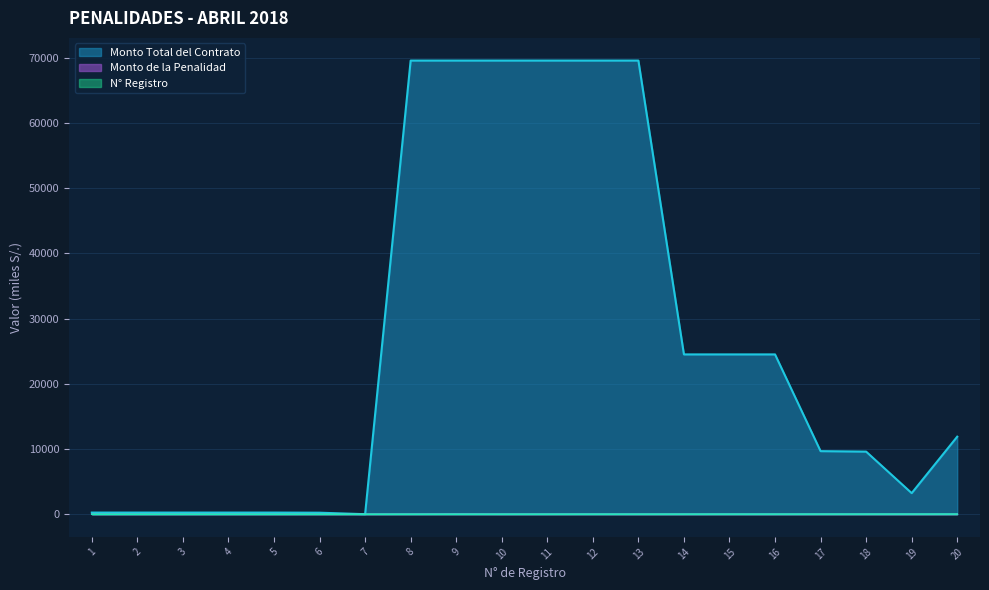

Where does the Monto de la Penalidad series first go above 1?

5